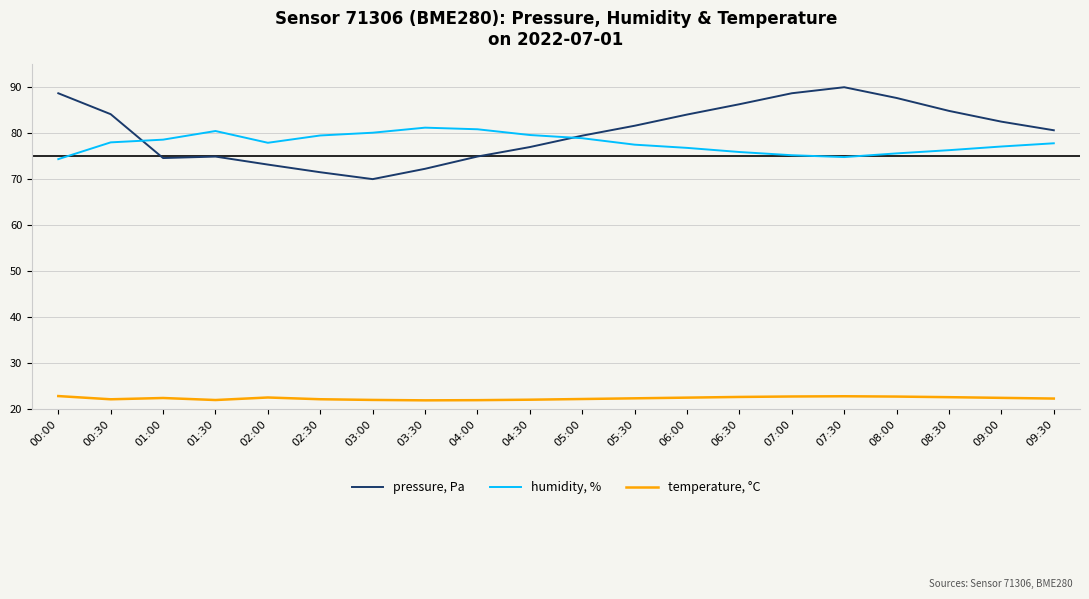

At which label does temperature, °C first exceed 22?

00:00